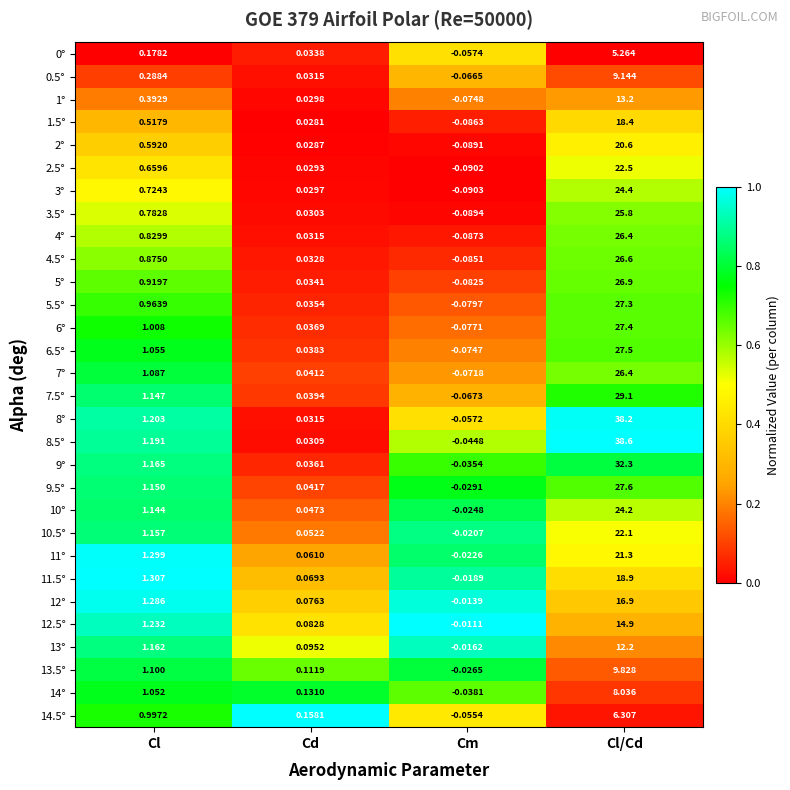

At which category is the sum across all series the highest?

Cl/Cd